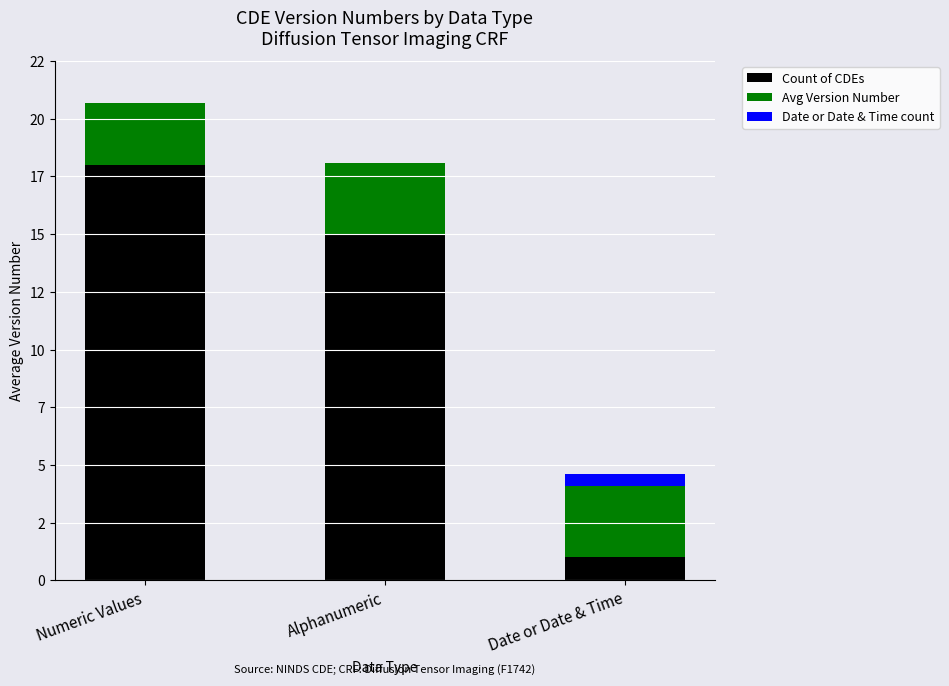

What are all the series names shown in the legend?

Count of CDEs, Avg Version Number, Date or Date & Time count